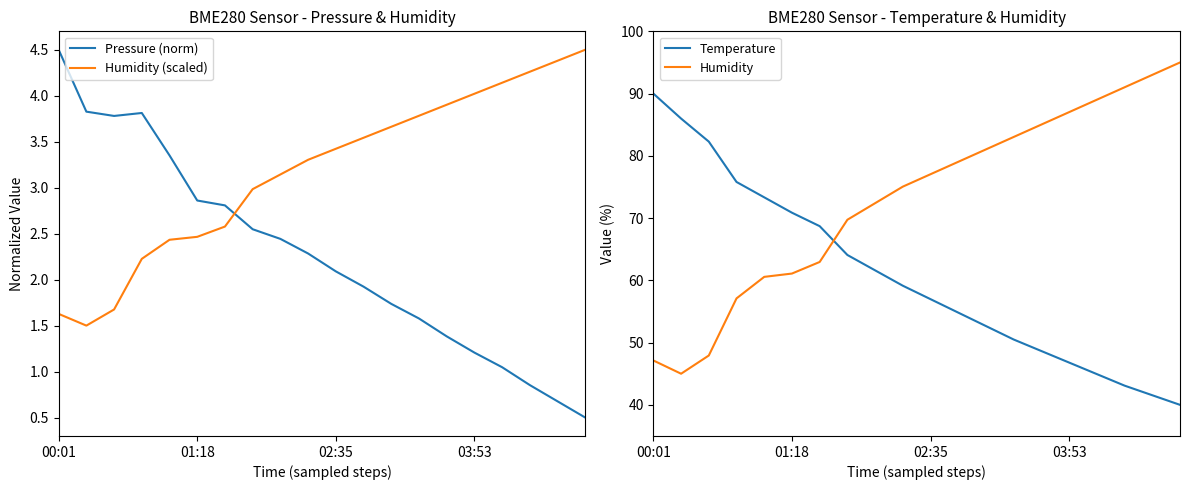

What is the greatest value displayed?

95.0